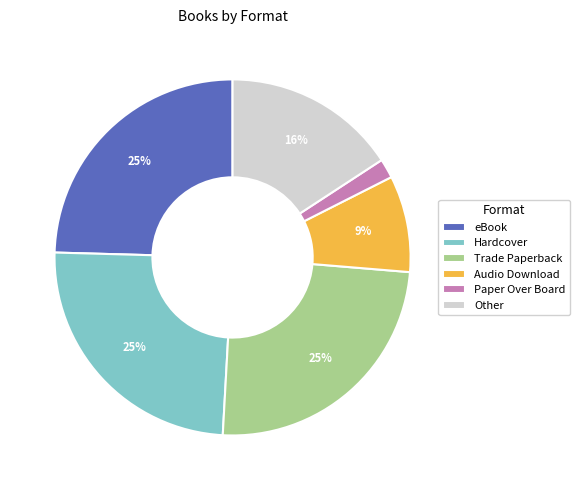

Combined, do Hardcover and Trade Paperback account for over 50%?

No